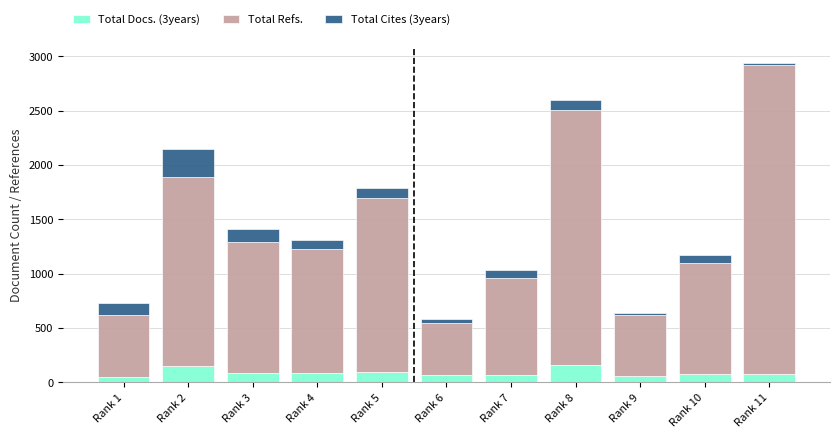

What is the value of the Total Docs. (3years) bar at the 1st from the left?

48